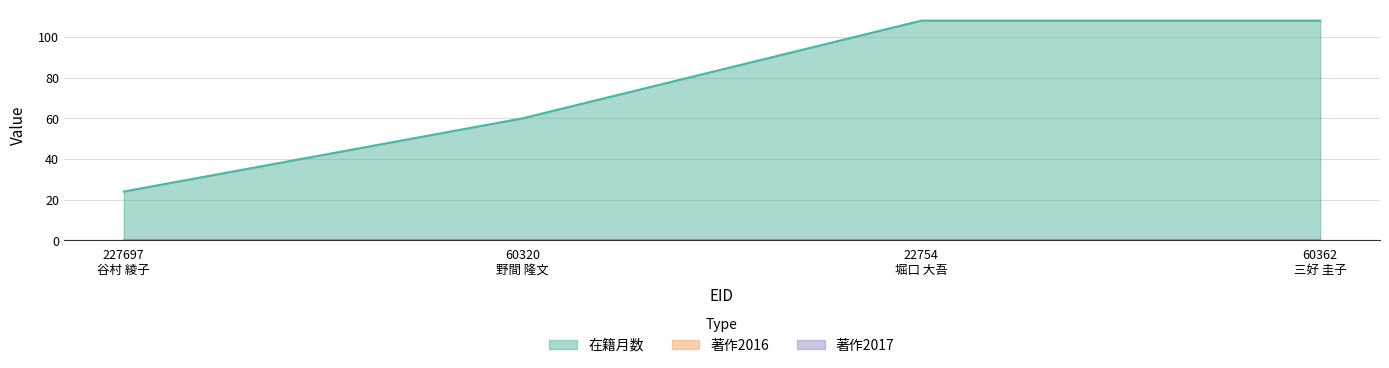

How many data points in 在籍月数 are less than 108?

2